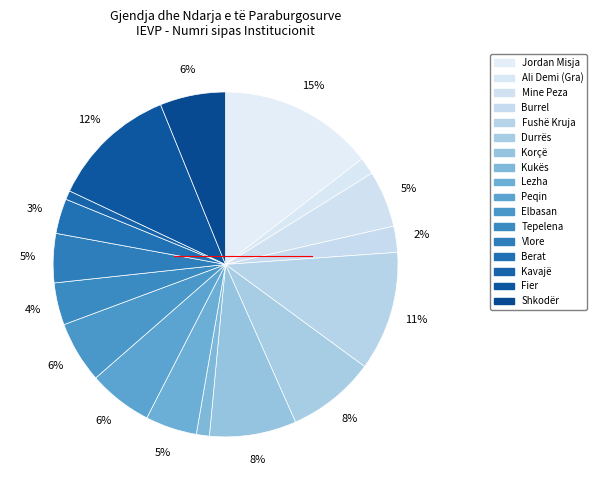

Count the number of slices in the pie.

17